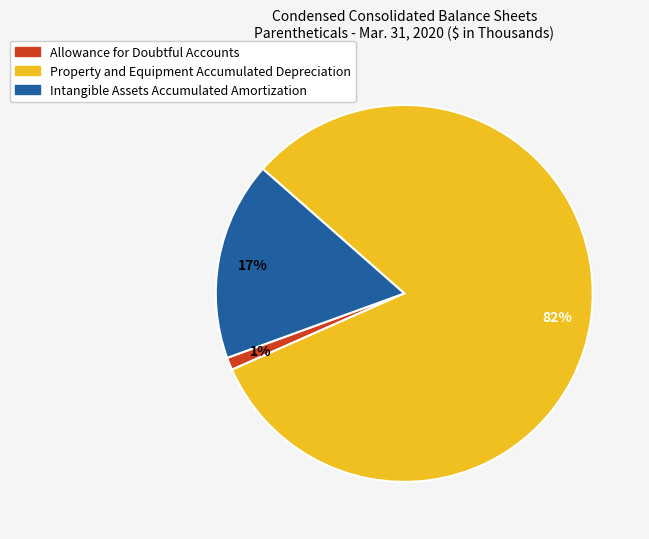

Which category has the smallest portion of the pie?

Allowance for Doubtful Accounts